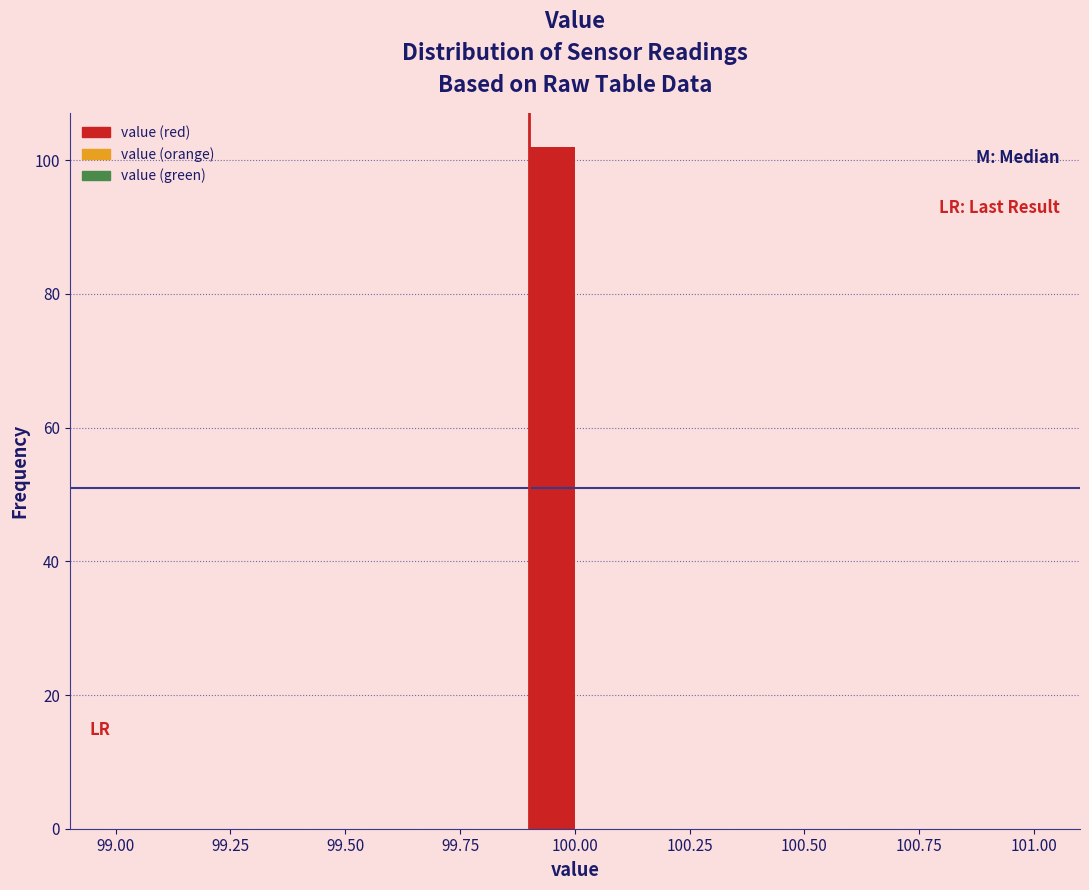

Read against the x-axis, roughly where is the centre of the tallest bar?

99.95